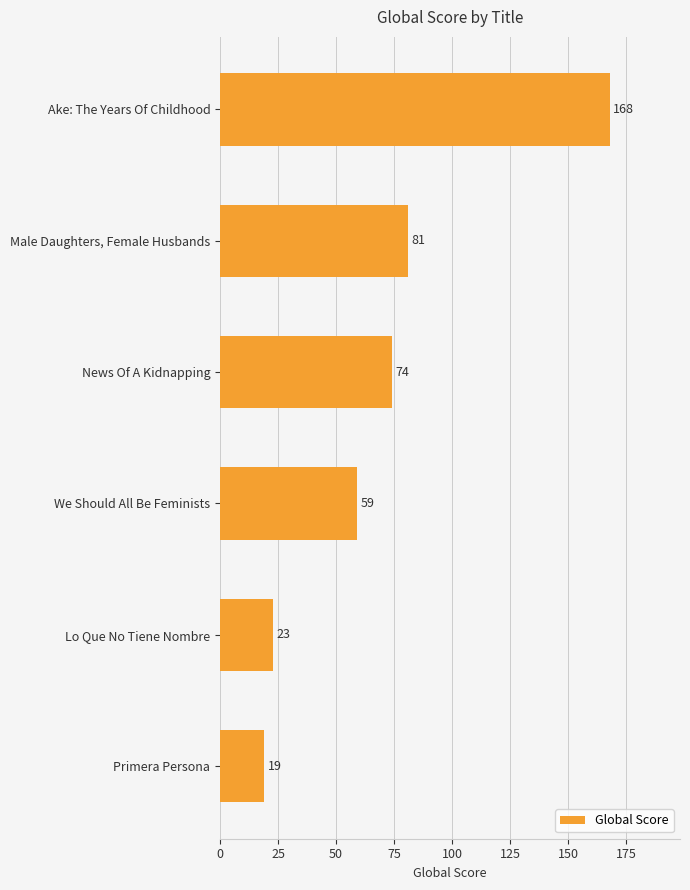

Does the chart contain stacked bars?

No